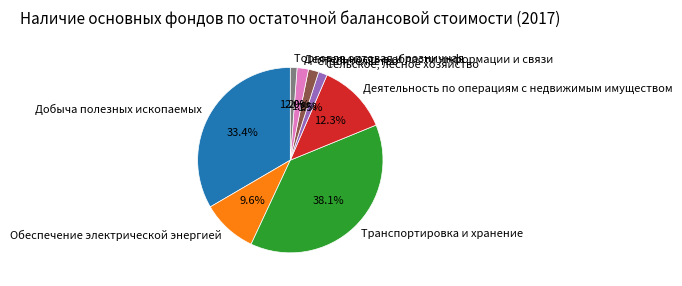

The Обеспечение электрической энергией slice represents 1% of the pie. True or false?

False